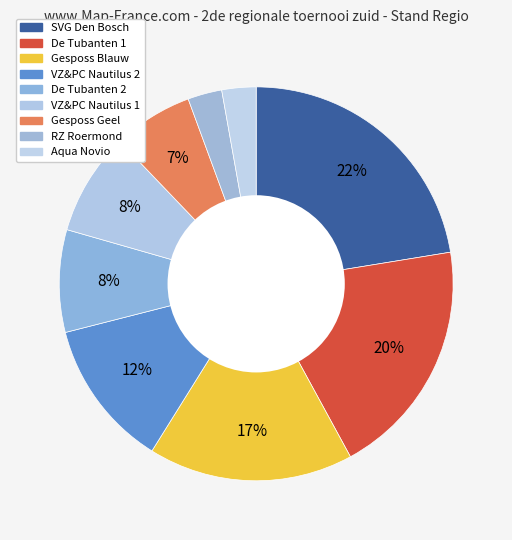

Count the number of slices in the pie.

9